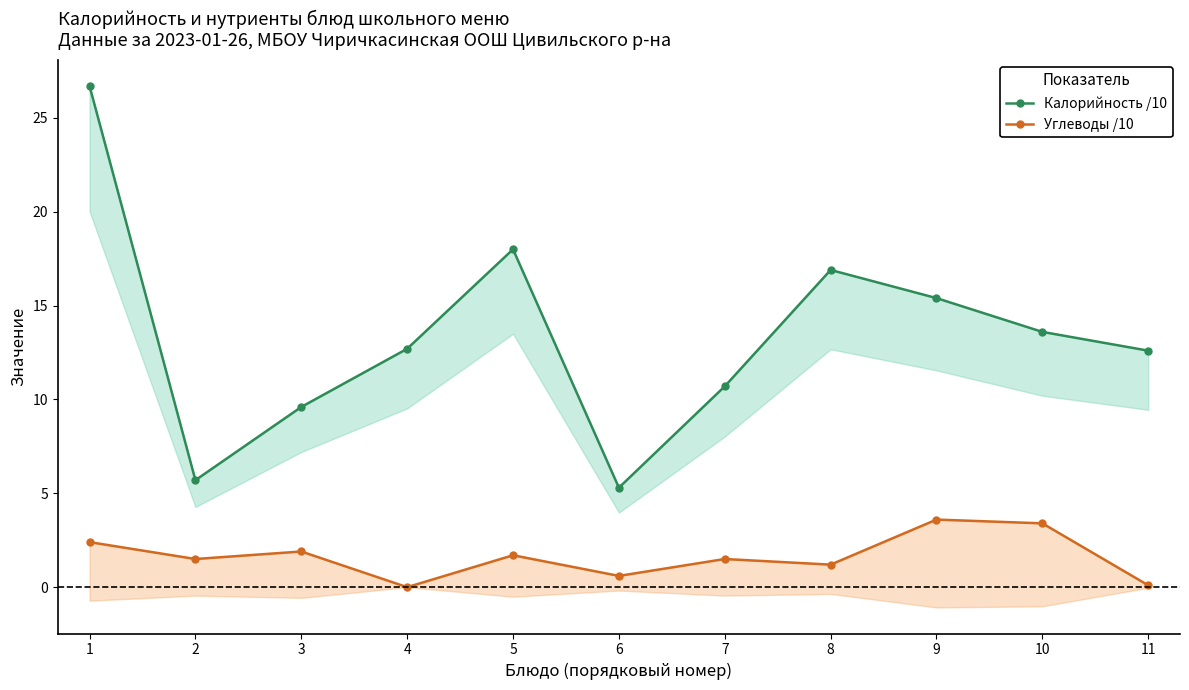

Which series changed the most between 4 and 8?

Калорийность /10